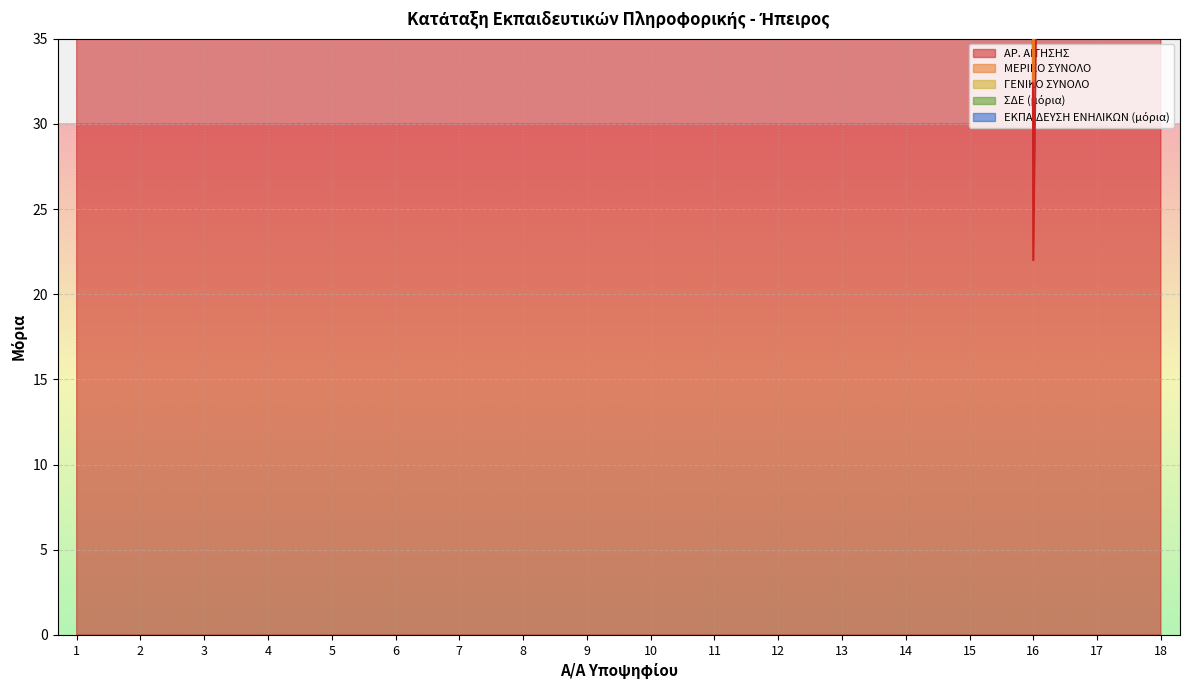

Count the number of categories in the chart.

18